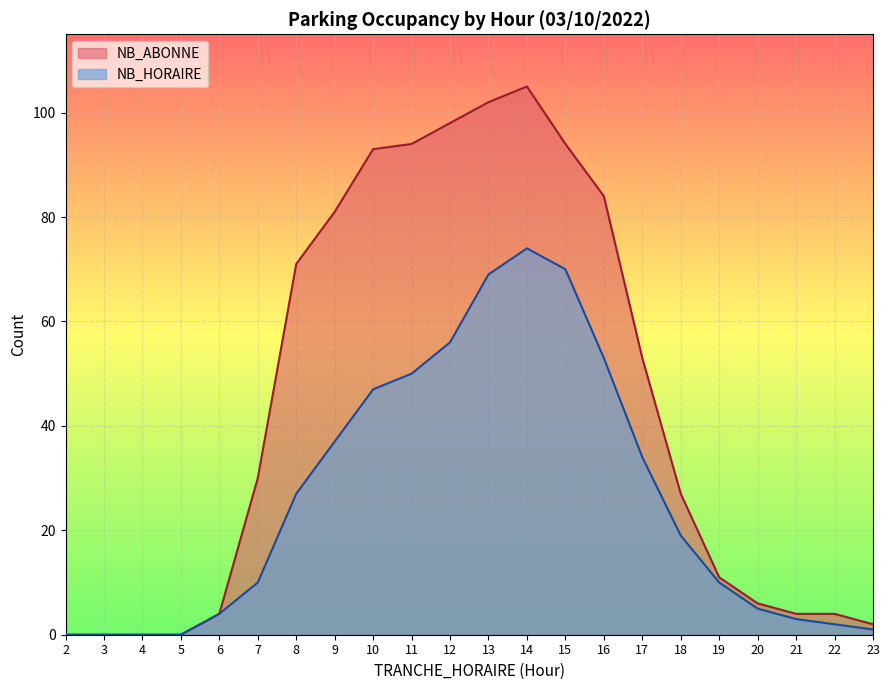

What is the sum of the NB_ABONNE values at 4 and 14?

105